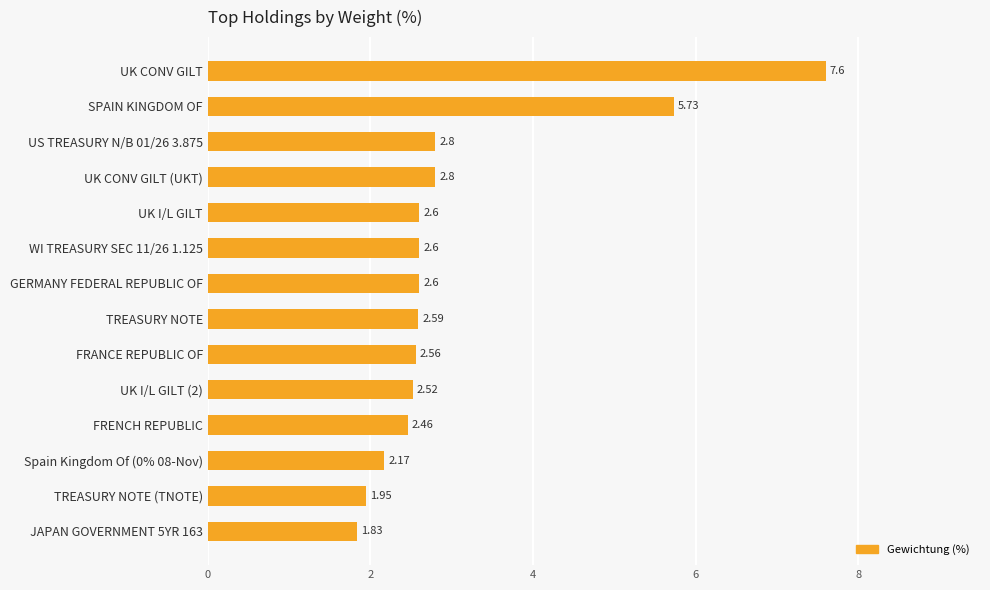

What is the difference between the second highest and second lowest values?

3.8